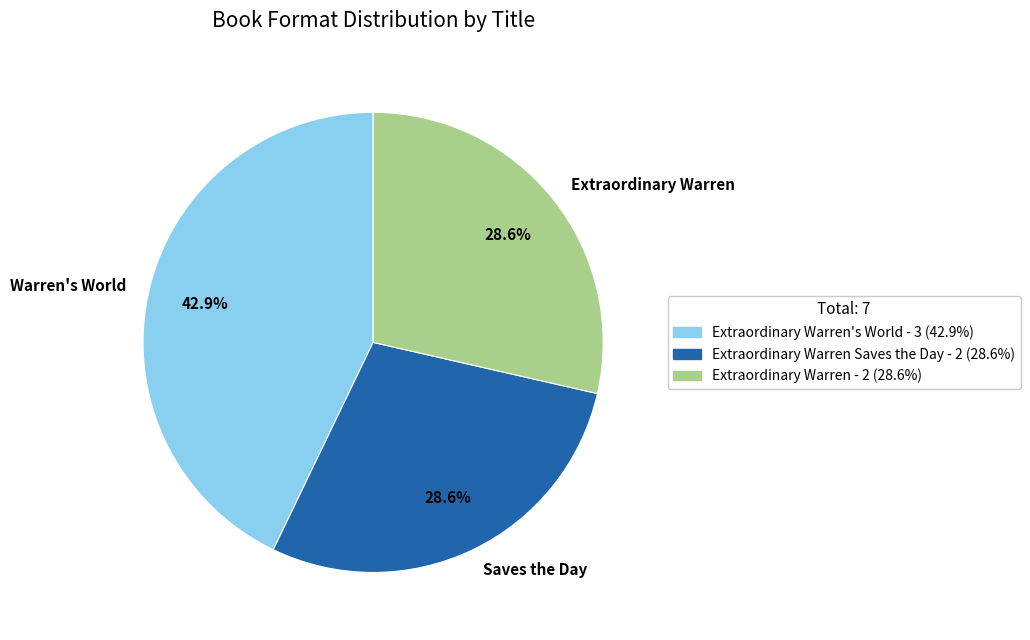

Do Warren's World and Extraordinary Warren together represent more than half of the pie?

Yes